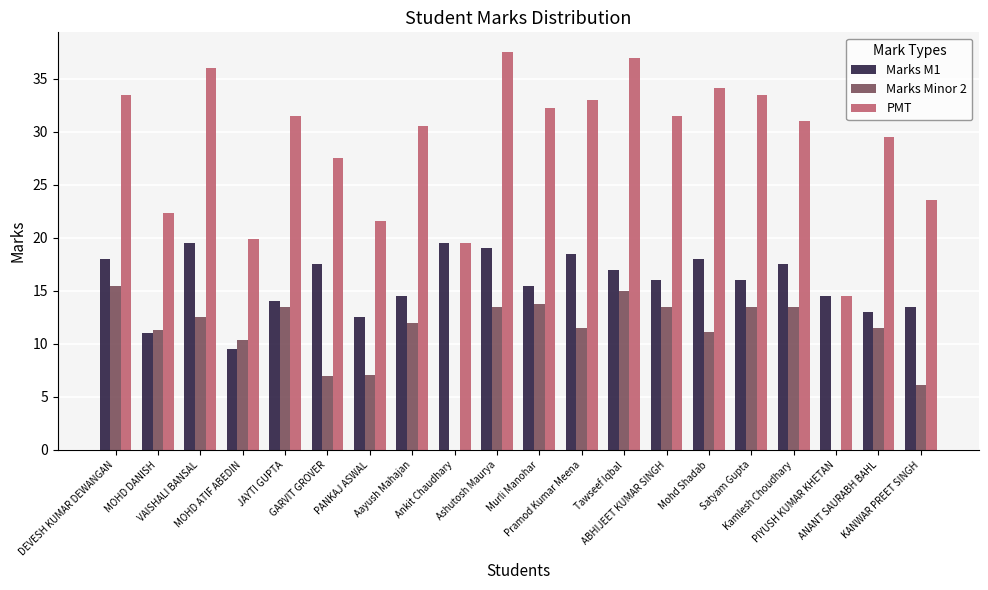

How many groups of bars are there?

20